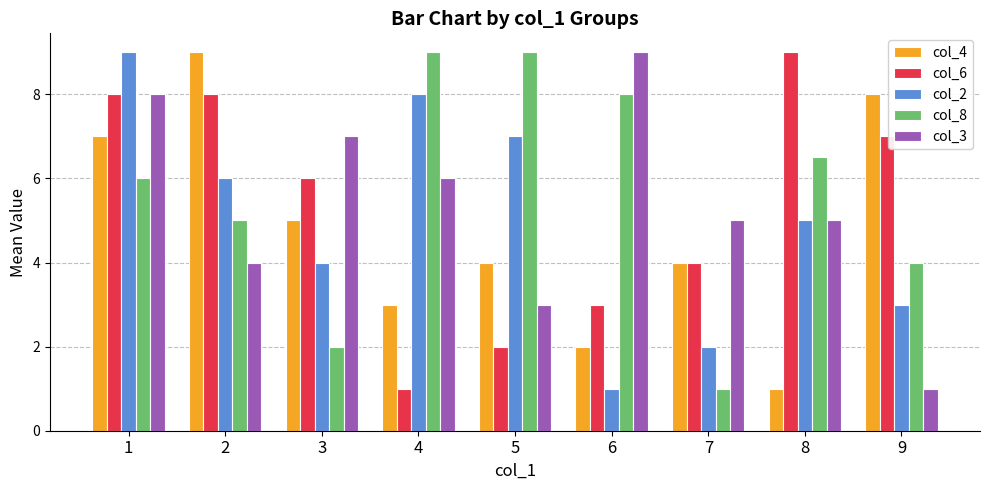

What is the difference between the highest and lowest values at 2?

5.0